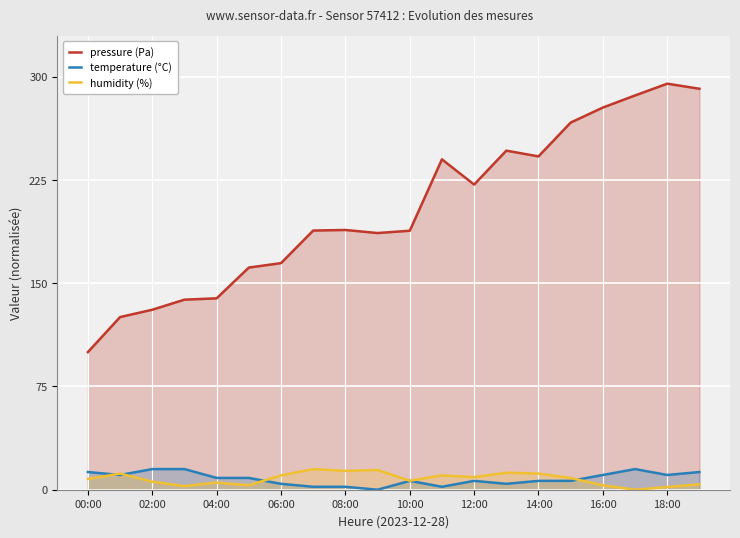

How many series are shown in this chart?

3